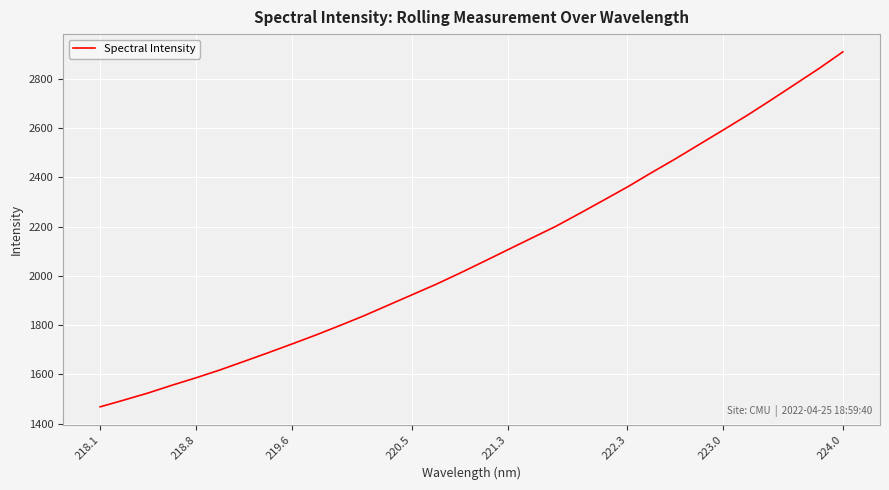

What is the difference between the maximum and minimum values?

1440.0